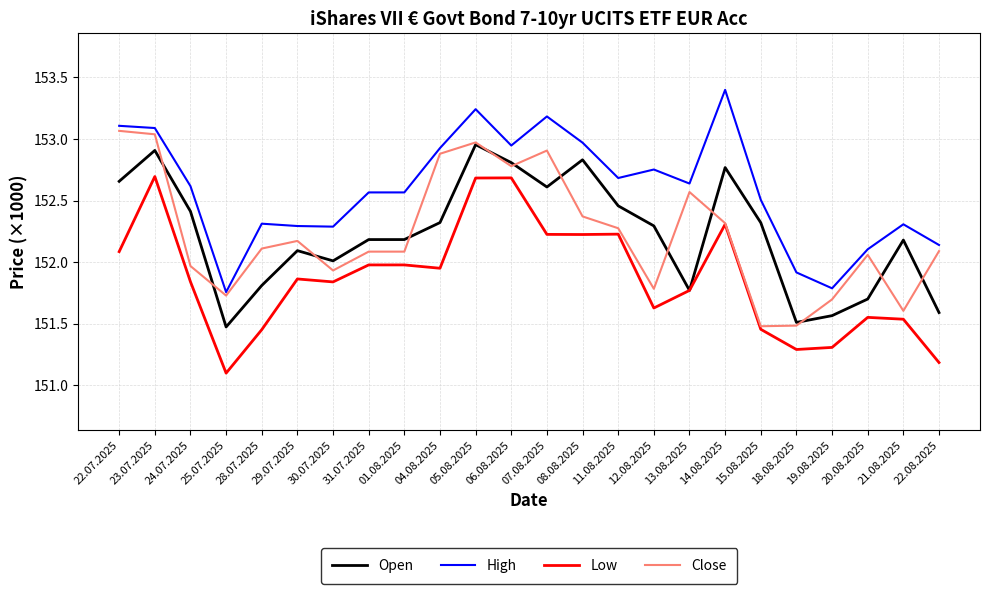

True or false: Low and Close cross at least once.

False